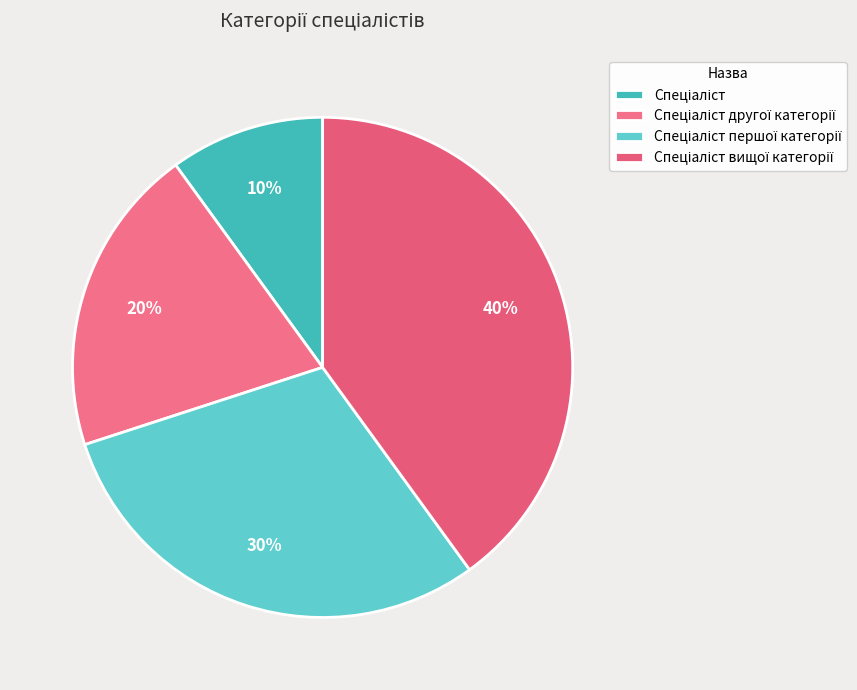

Approximately how many times larger is the value at Спеціаліст першої категорії compared to Спеціаліст?

3.0